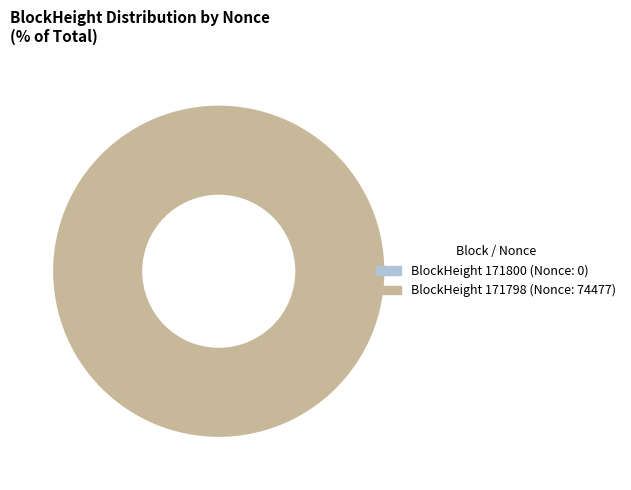

Which slice represents more than half of the pie?

BlockHeight 171798 (Nonce: 74477)